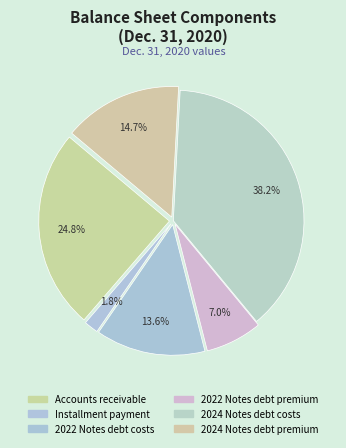

Is the sum of 2024 Notes debt costs and 2022 Notes debt premium greater than half?

No